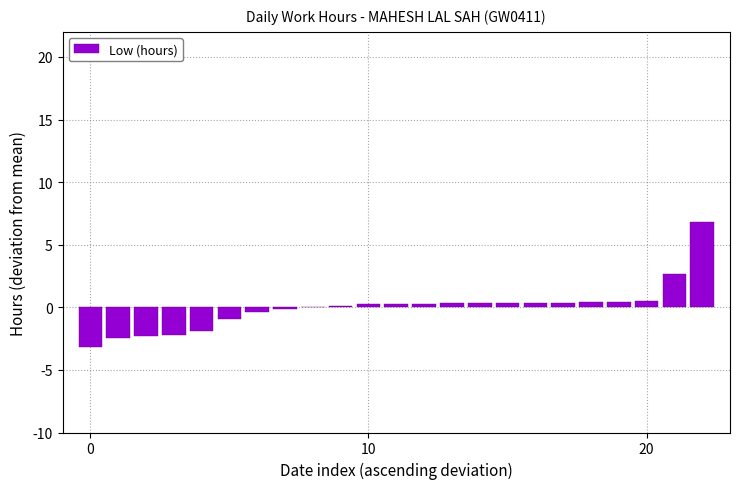

What is the greatest value displayed?

6.8